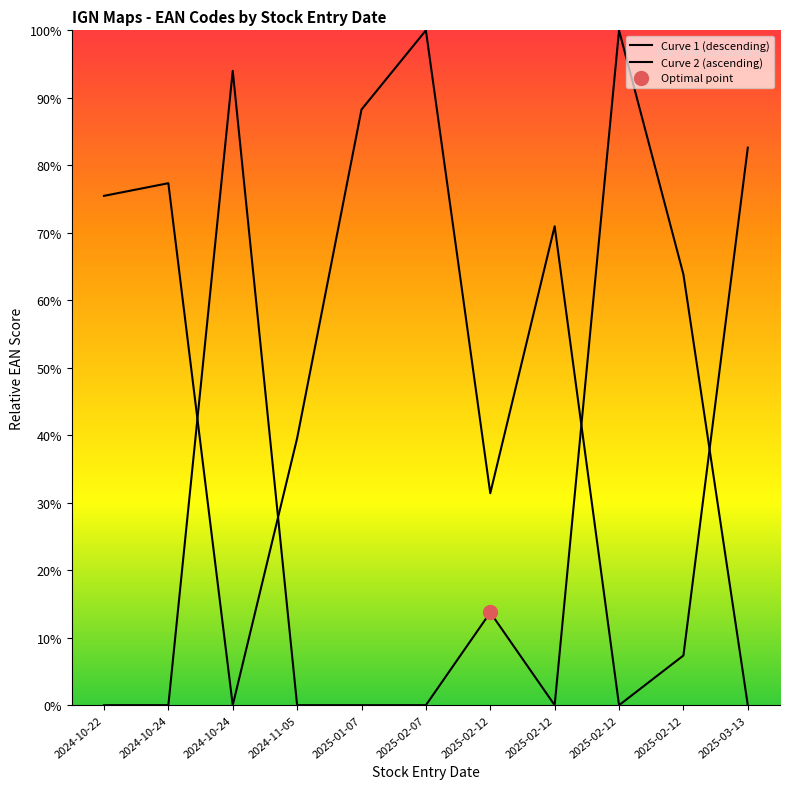

At which category is the sum across all series the highest?

2025-02-07